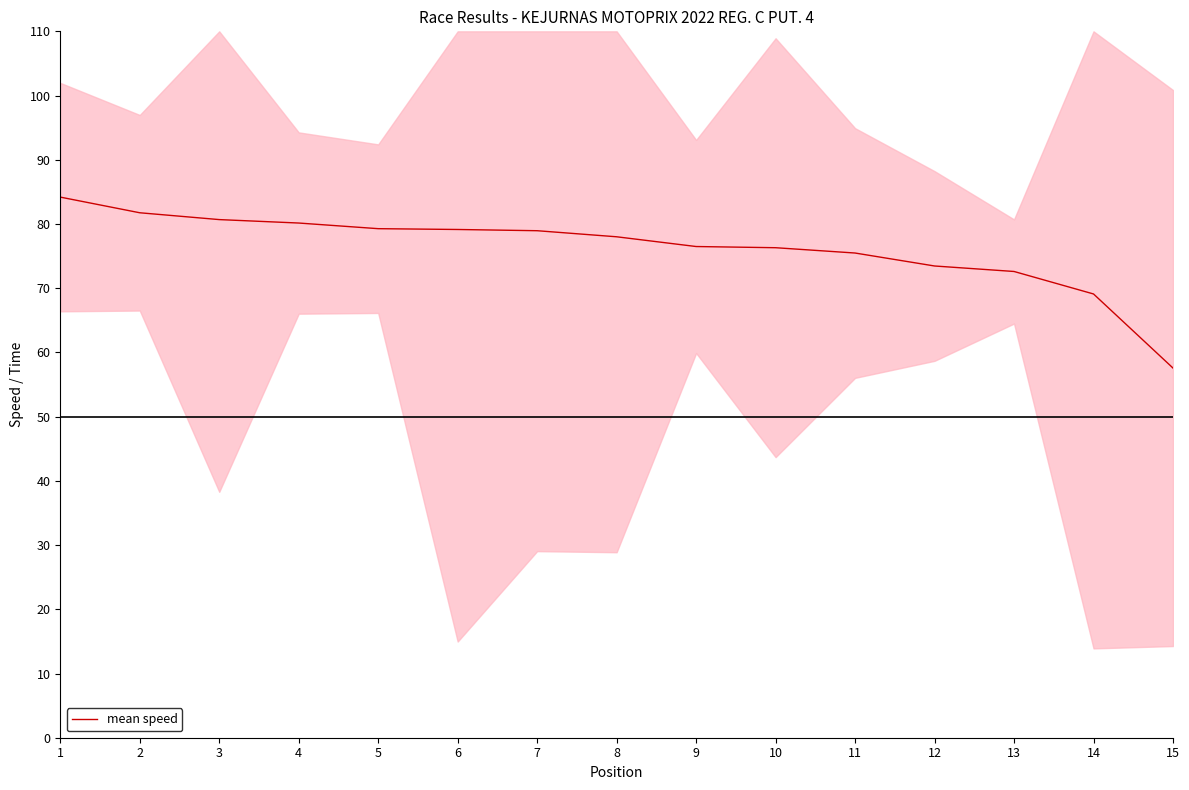

What is the change in value from 4 to 6?

-1.0